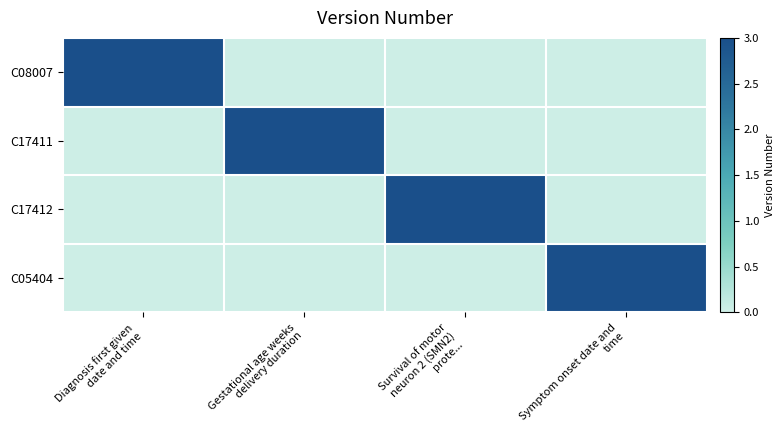

How many data points does each series have?

4